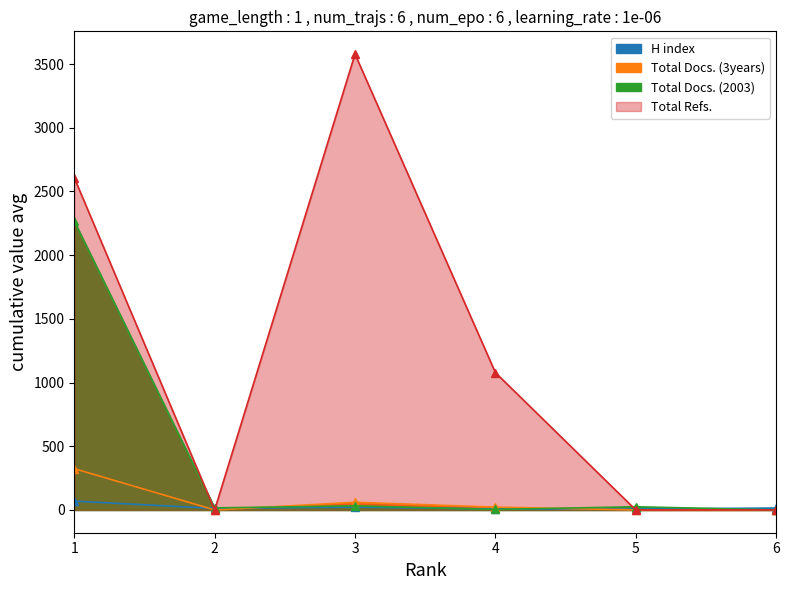

Which category has the highest value across all series?

3